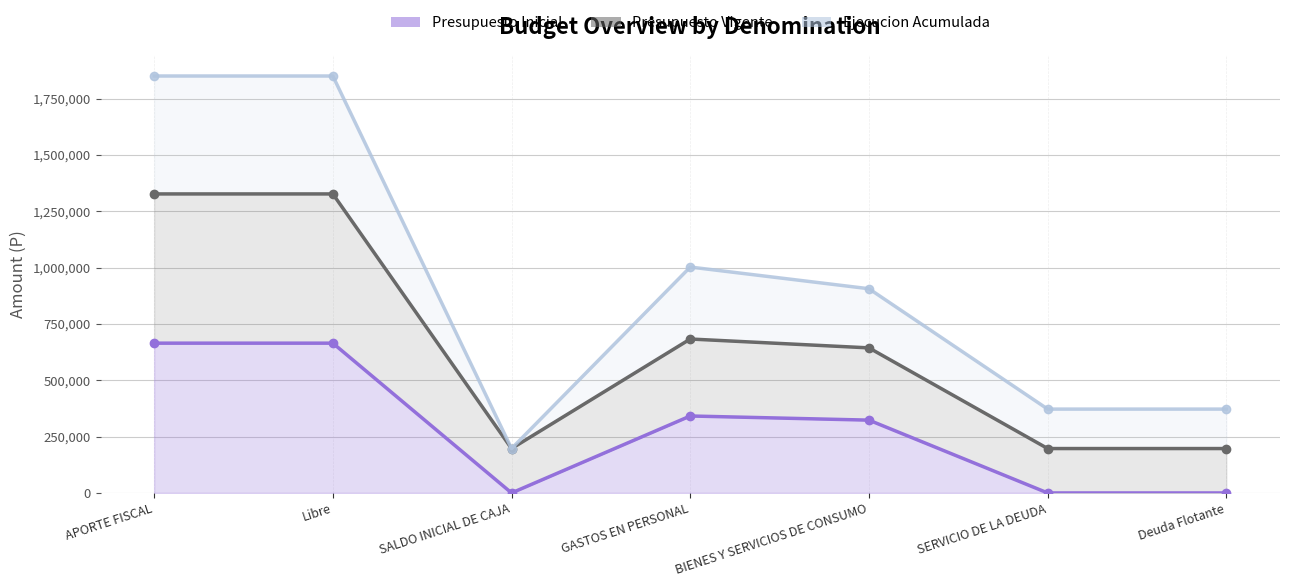

Where does the Presupuesto Inicial (line) series first go above 323134?

APORTE FISCAL